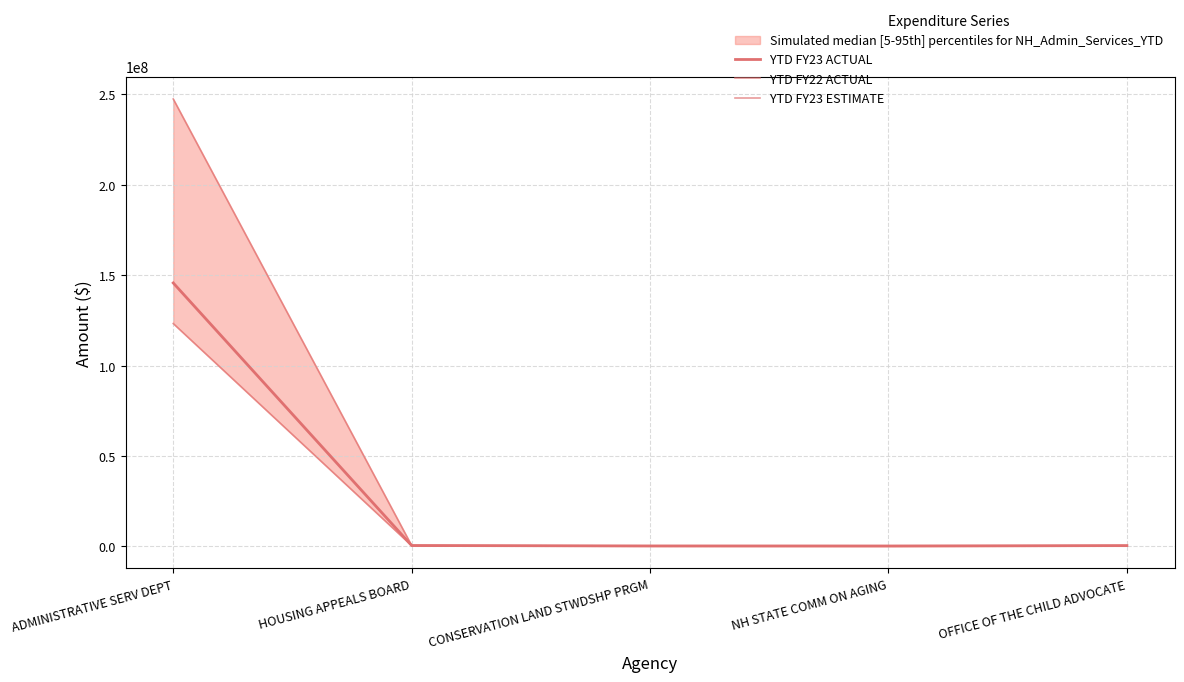

What is the greatest value displayed?

247508354